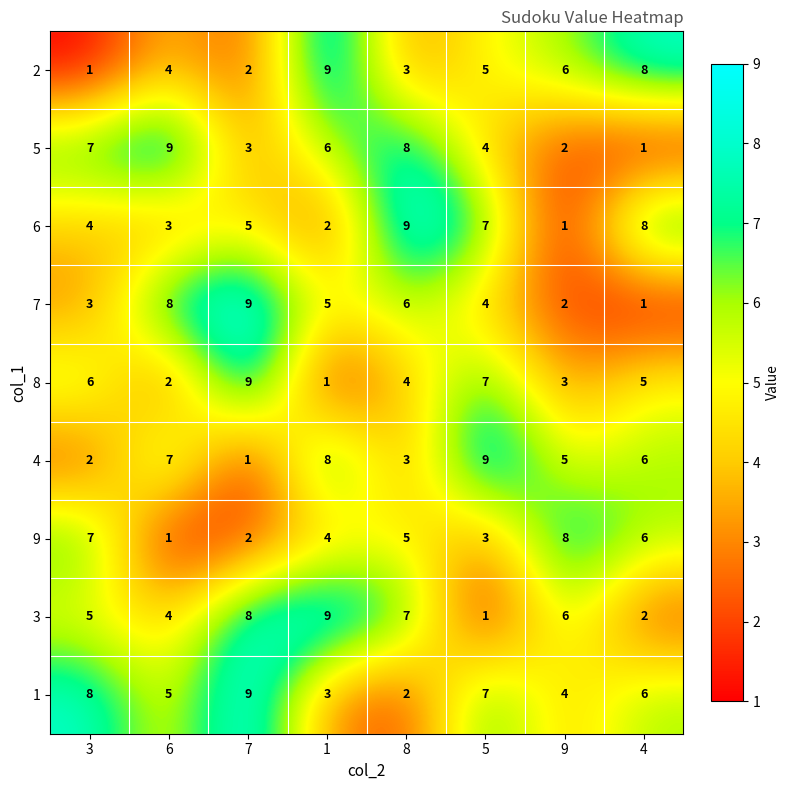

What is the sum of all 1 values?

44